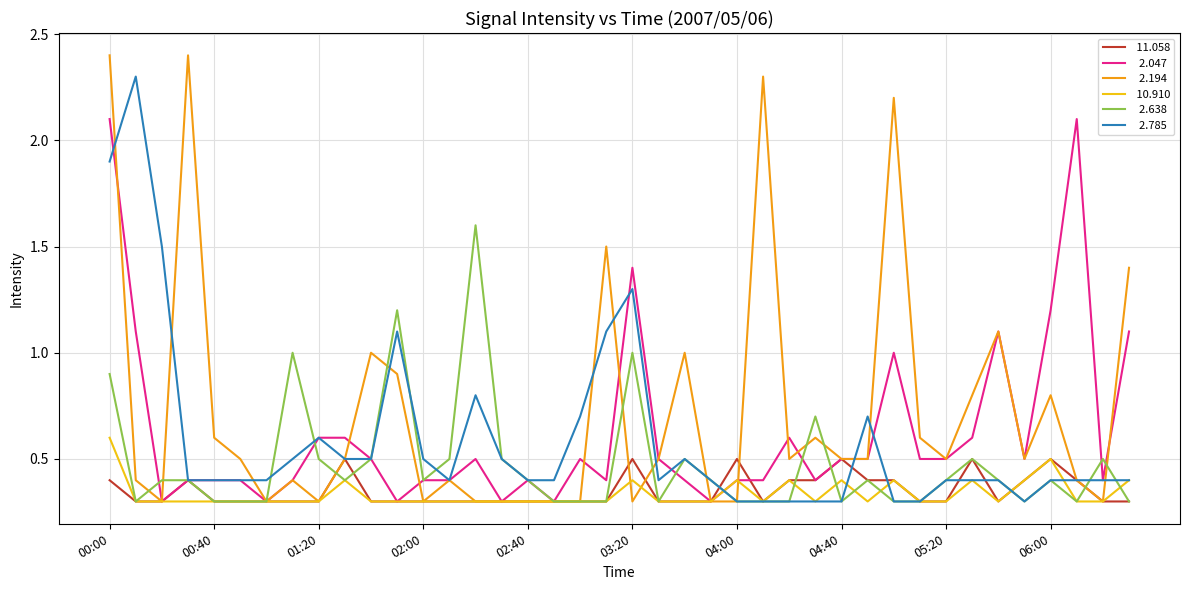

What is the maximum value shown in the chart?

2.4